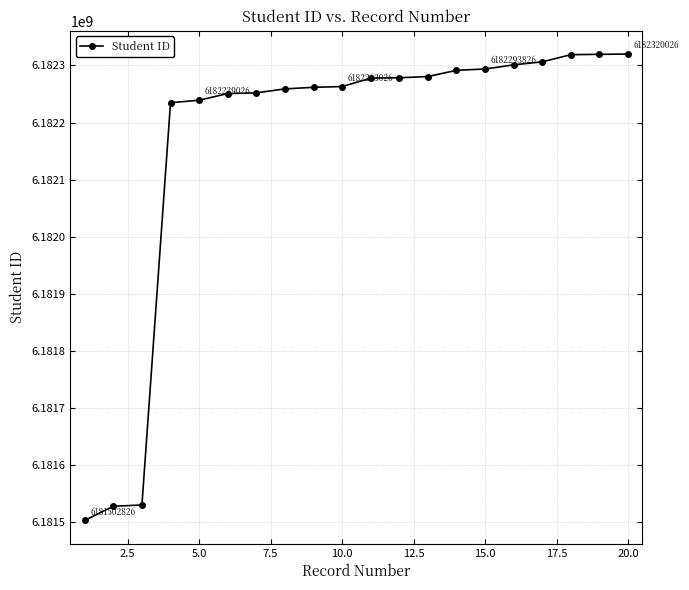

What is the minimum value shown in the chart?

6181502826